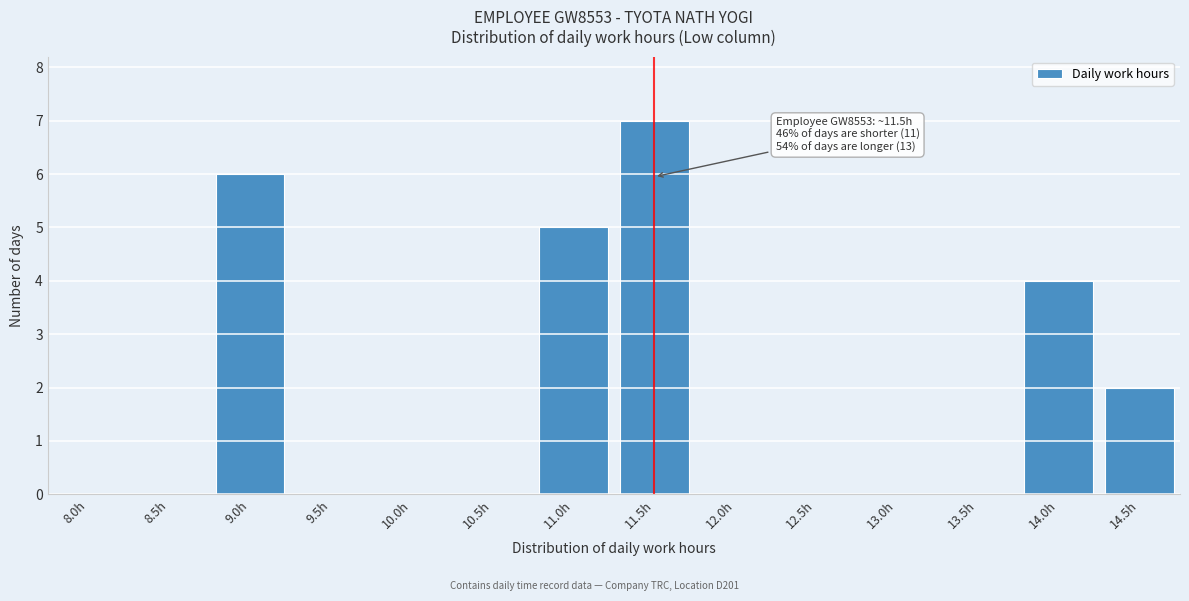

Reading left to right, list all the values displayed in this chart.

8.0h=0	8.5h=0	9.0h=6	9.5h=0	10.0h=0	10.5h=0	11.0h=5	11.5h=7	12.0h=0	12.5h=0	13.0h=0	13.5h=0	14.0h=4	14.5h=2